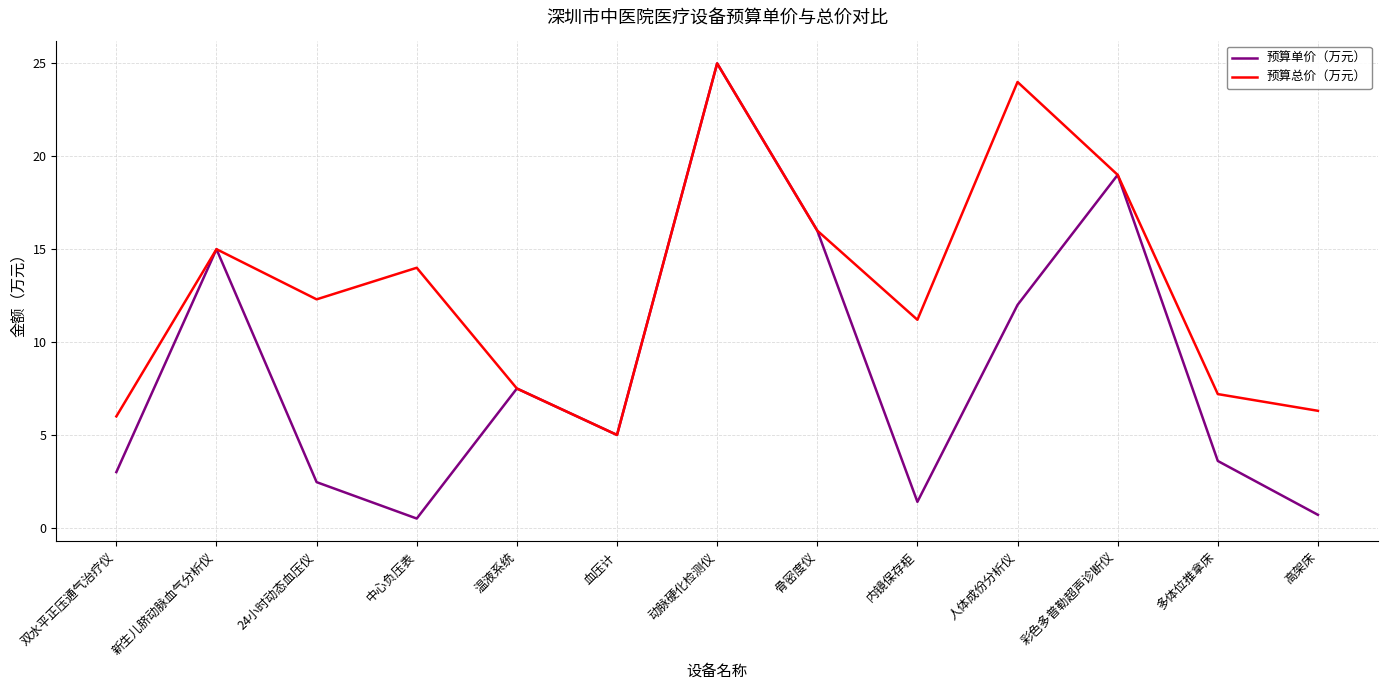

What is the maximum value for 预算单价（万元）?

25.0